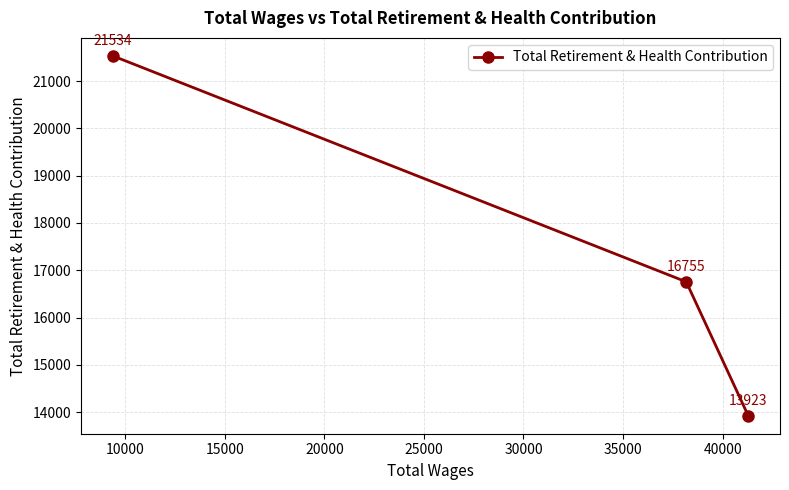

Reading left to right, what are all the values shown in this chart?

21534	16755	13923